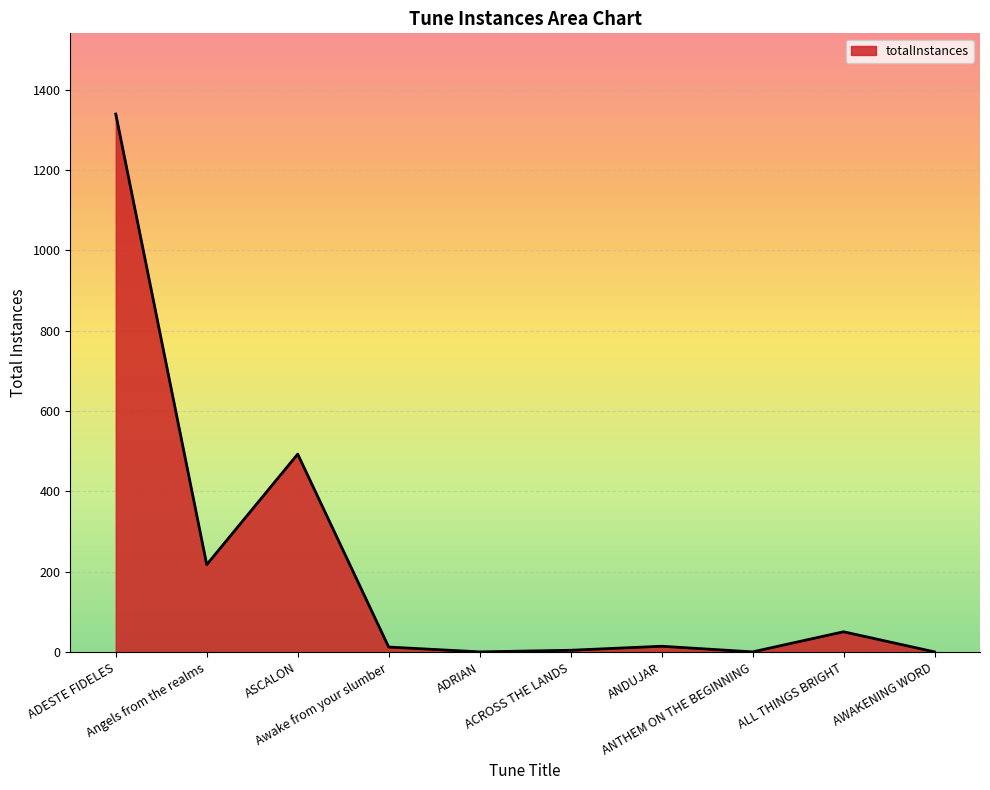

What is the difference between the second highest and second lowest values?

492